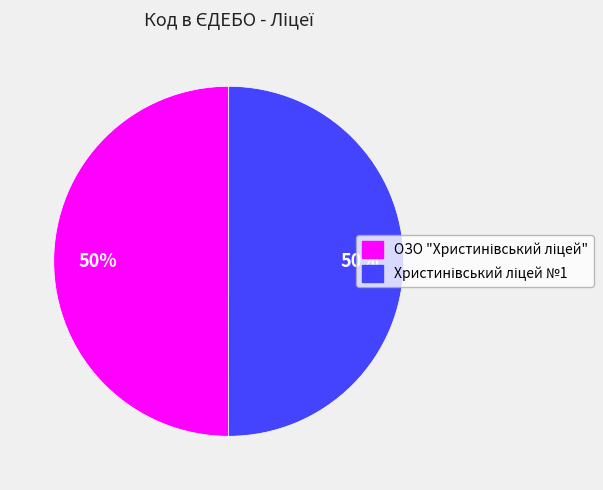

To the nearest percent, what is the average slice percentage?

50%